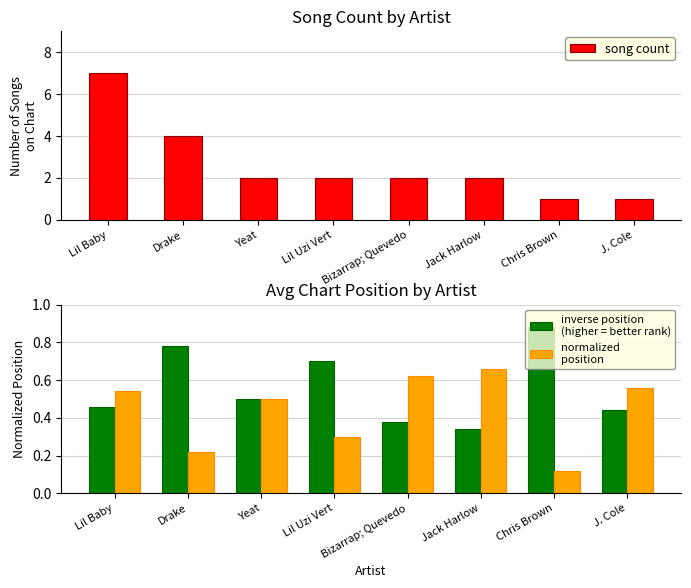

What is the sum of the song count values at Lil Uzi Vert and J. Cole?

3